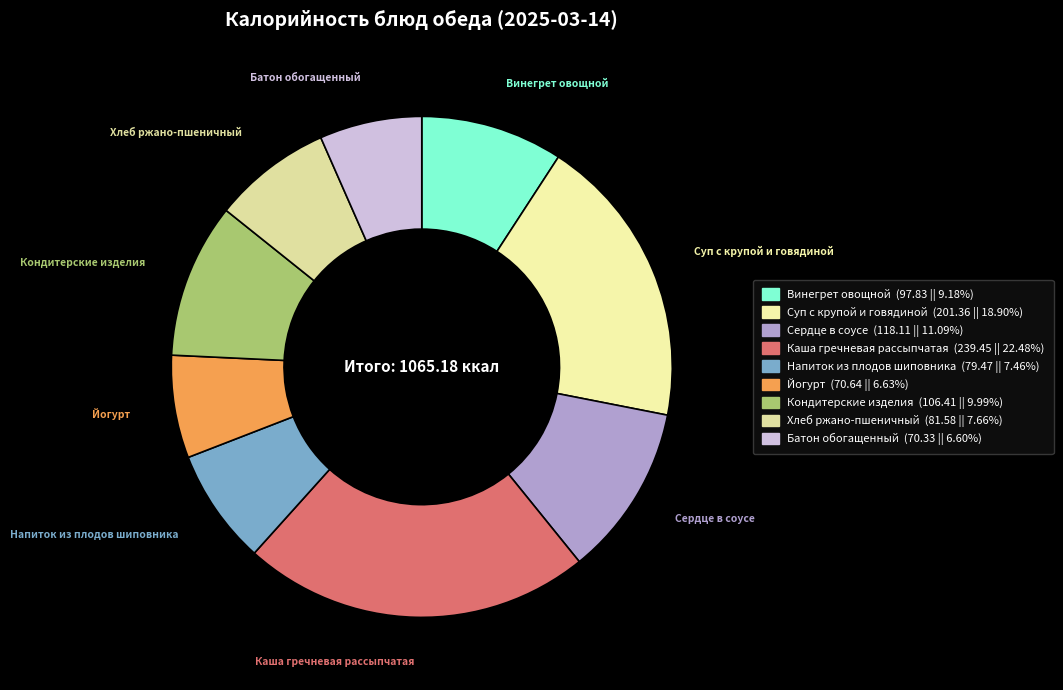

Do Каша гречневая рассыпчатая and Винегрет овощной together represent more than half of the pie?

No